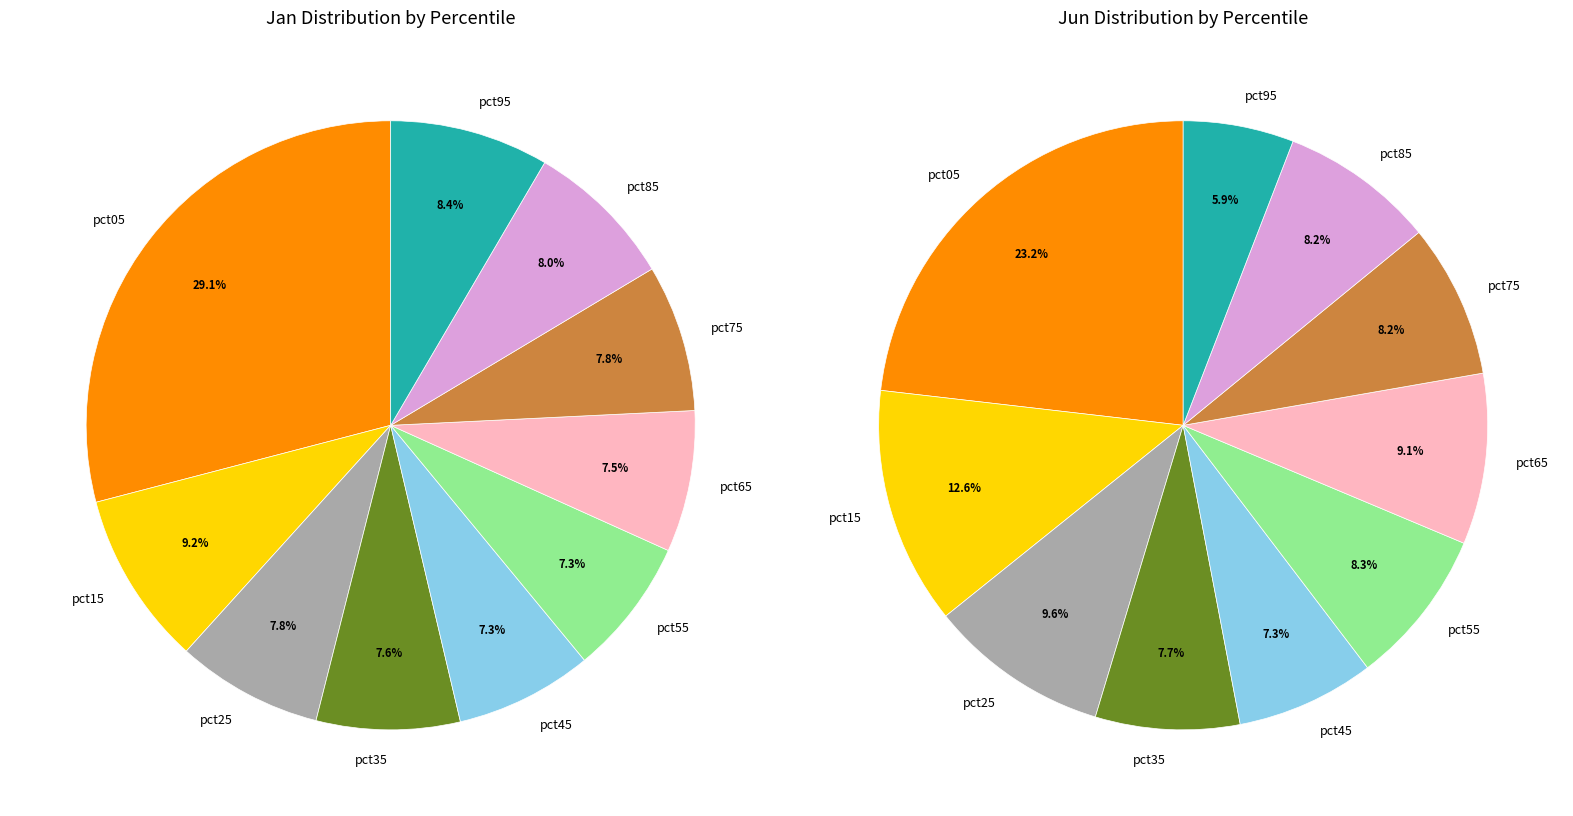

What percentage do 3 and 7 together represent?

15.4%